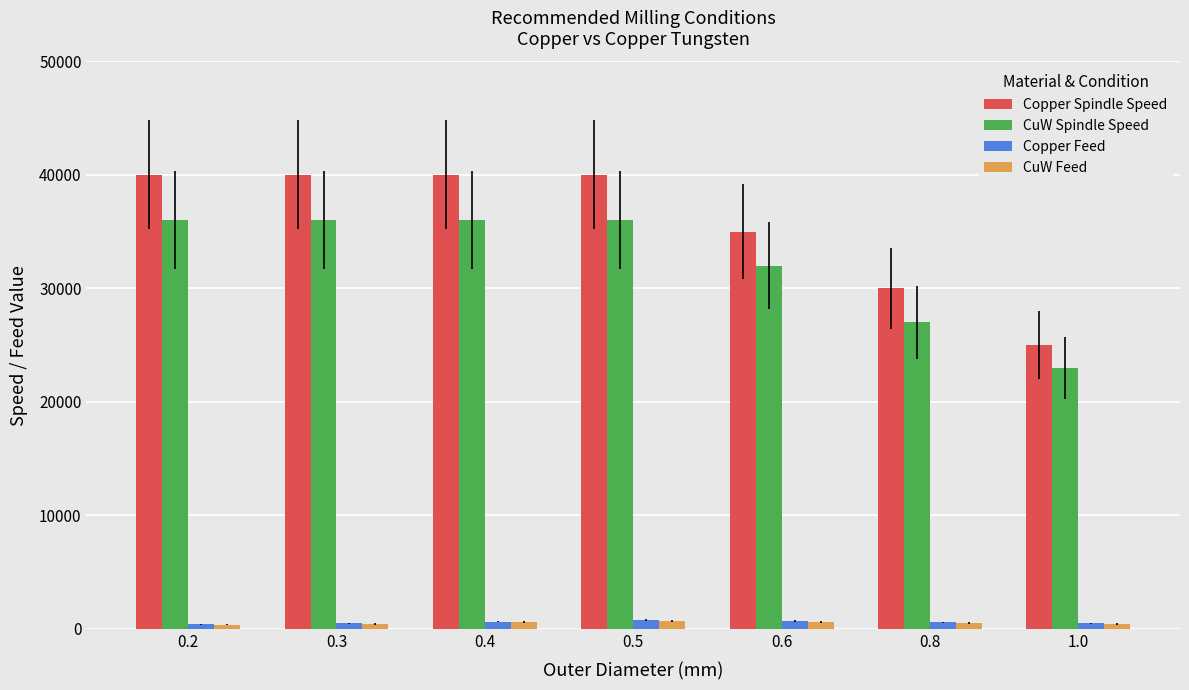

What position from the left is 0.2?

1